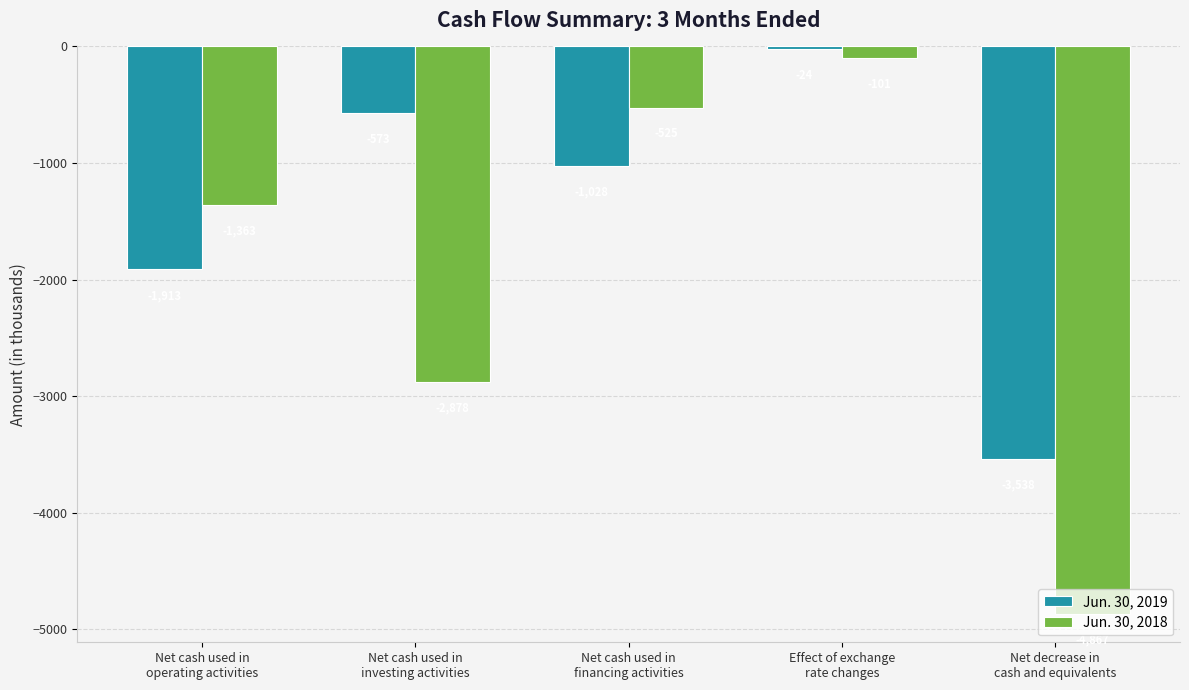

What is the highest value of the Jun. 30, 2019 series?

-24